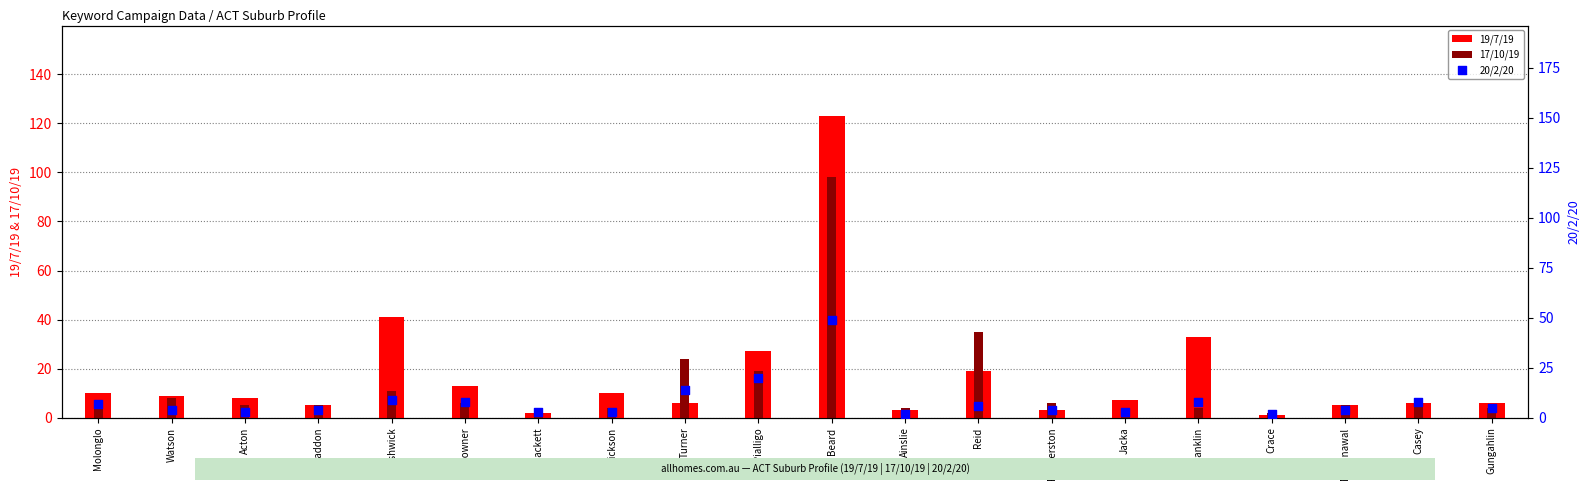

What is the total value across all series at Gungahlin?

15